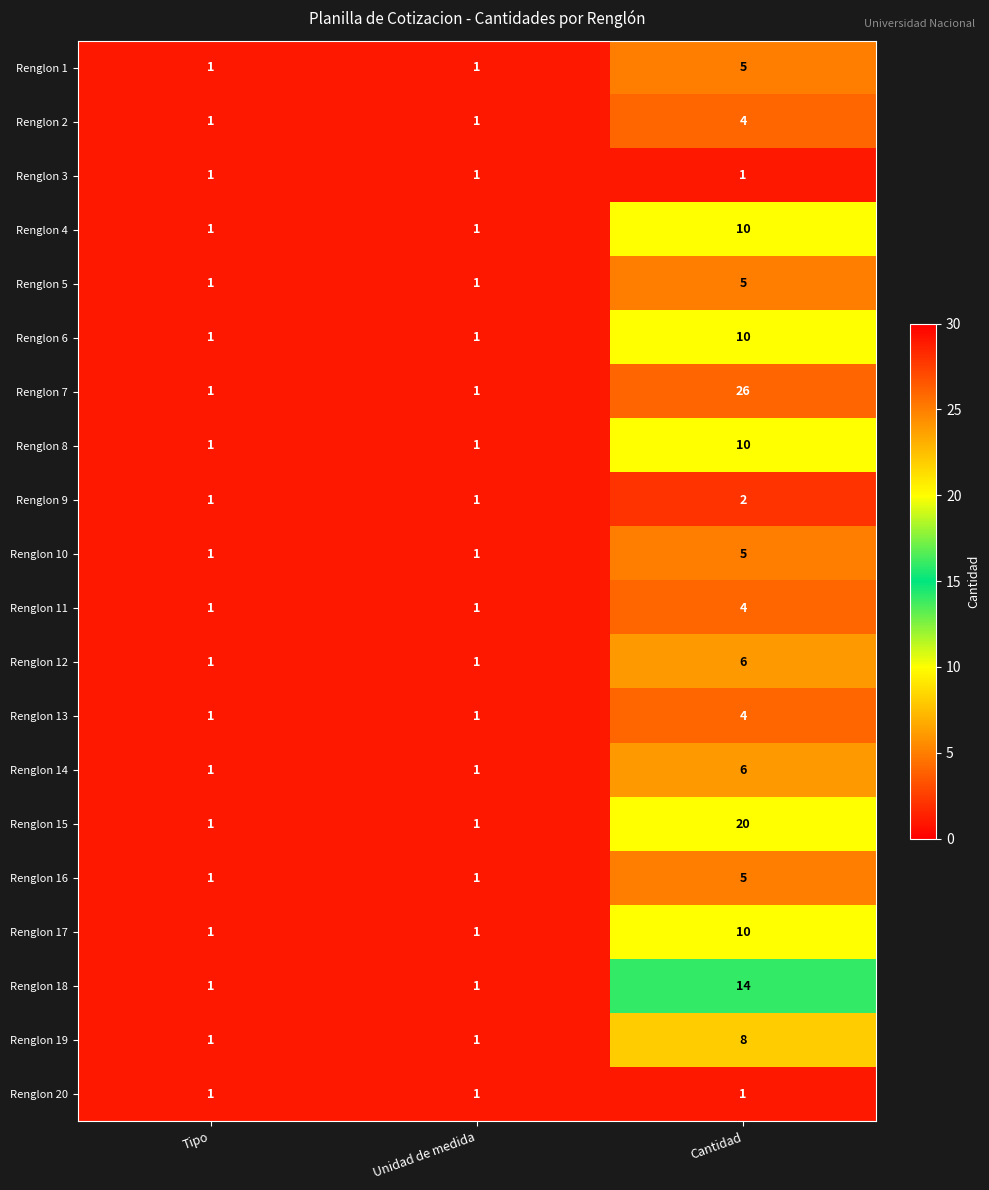

What is the difference between the maximum and minimum values in the Renglon 10 series?

4